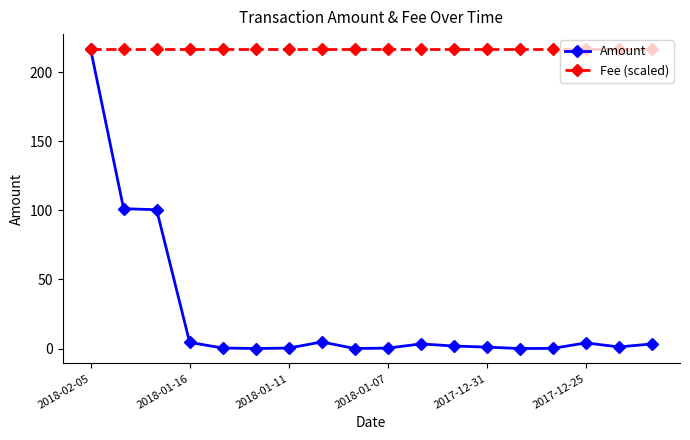

Rank the series by their average value, from highest to lowest.

Fee (scaled), Amount